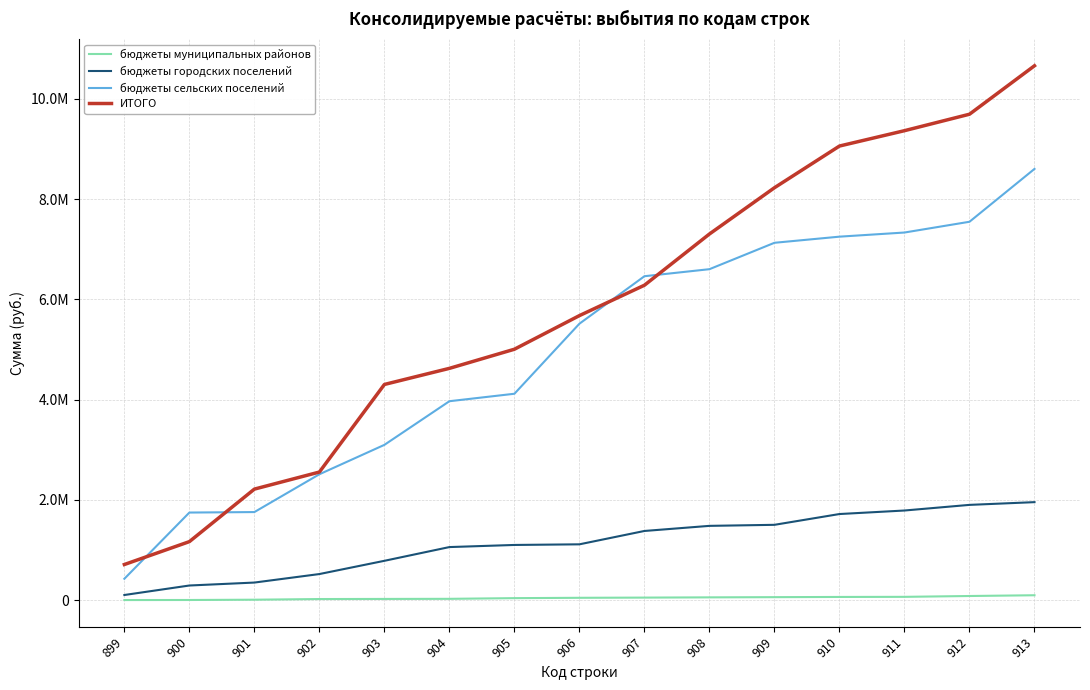

Where is бюджеты городских поселений nearest to the value 1031066?

904